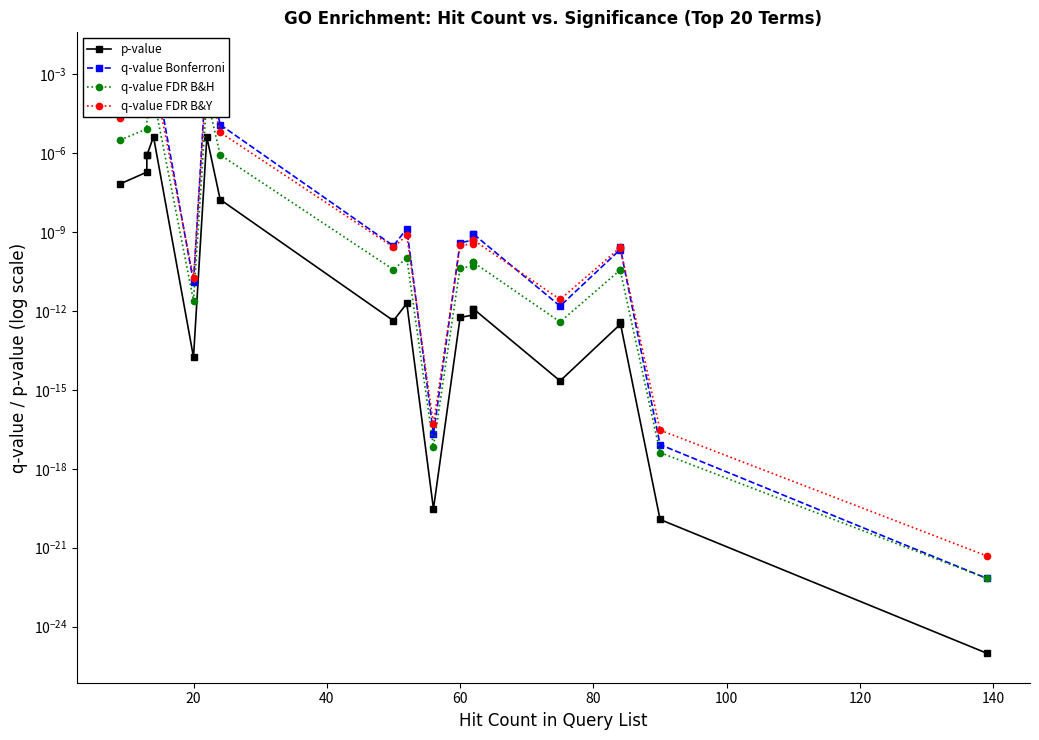

Which series has the widest spread of values?

q-value Bonferroni